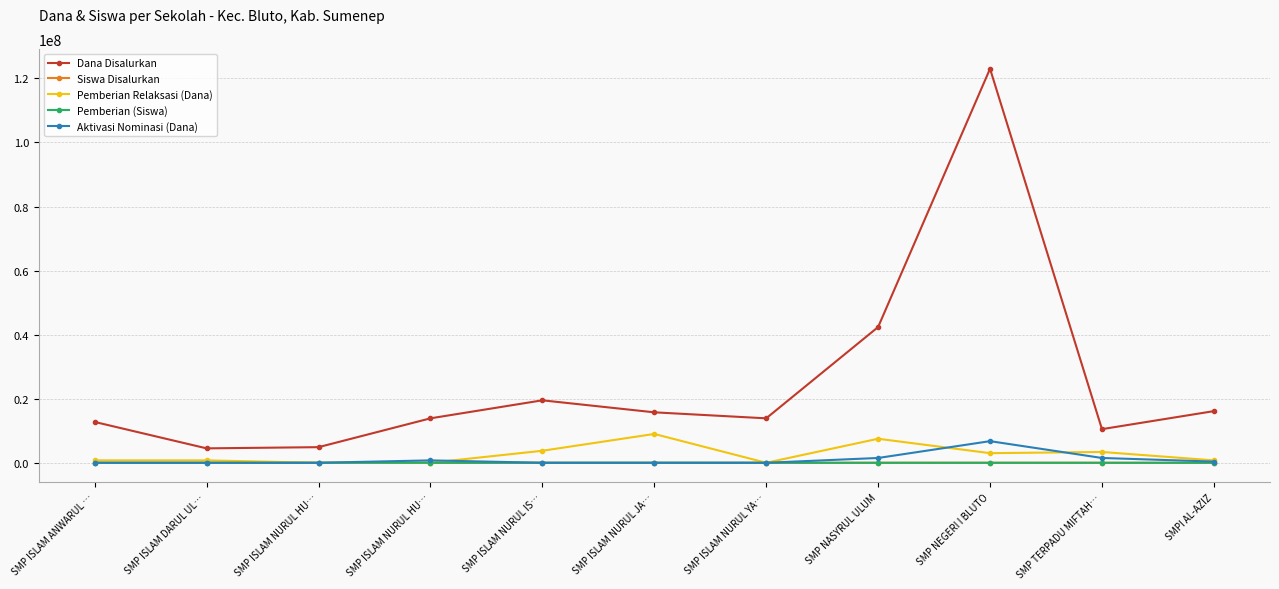

What are all the series names shown in the legend?

Dana Disalurkan, Siswa Disalurkan, Pemberian Relaksasi (Dana), Pemberian (Siswa), Aktivasi Nominasi (Dana)